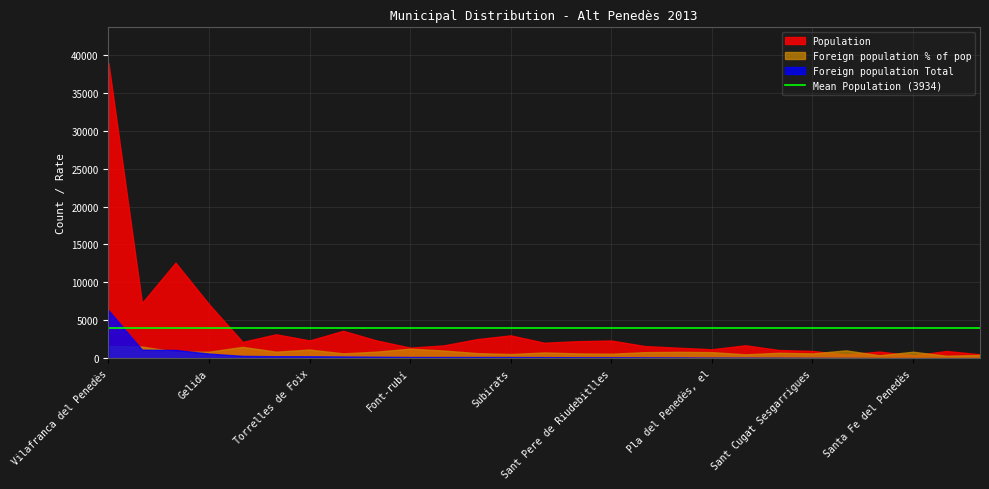

What is the greatest value displayed?

38929